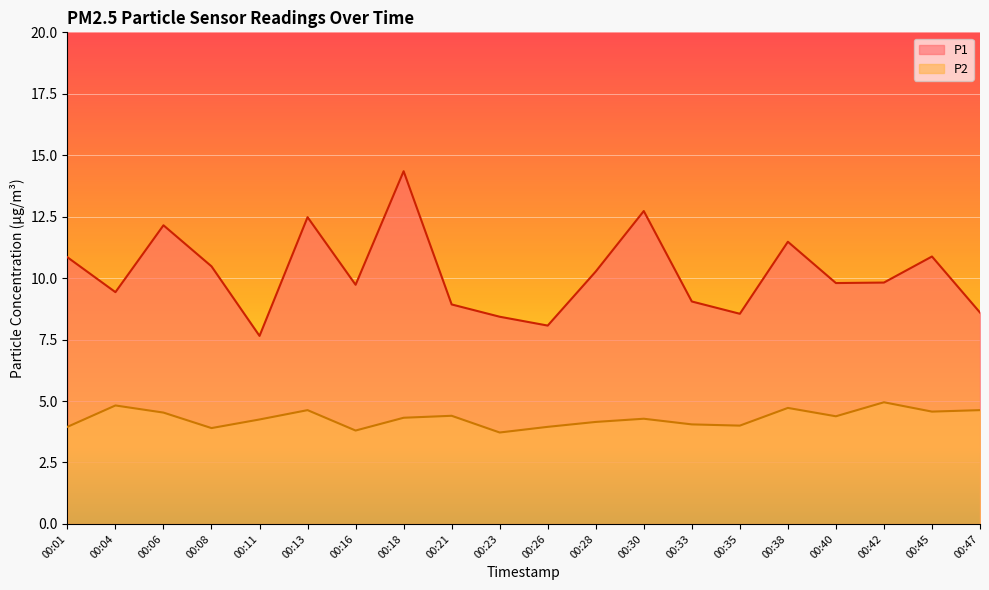

How many lines are shown in the chart?

2